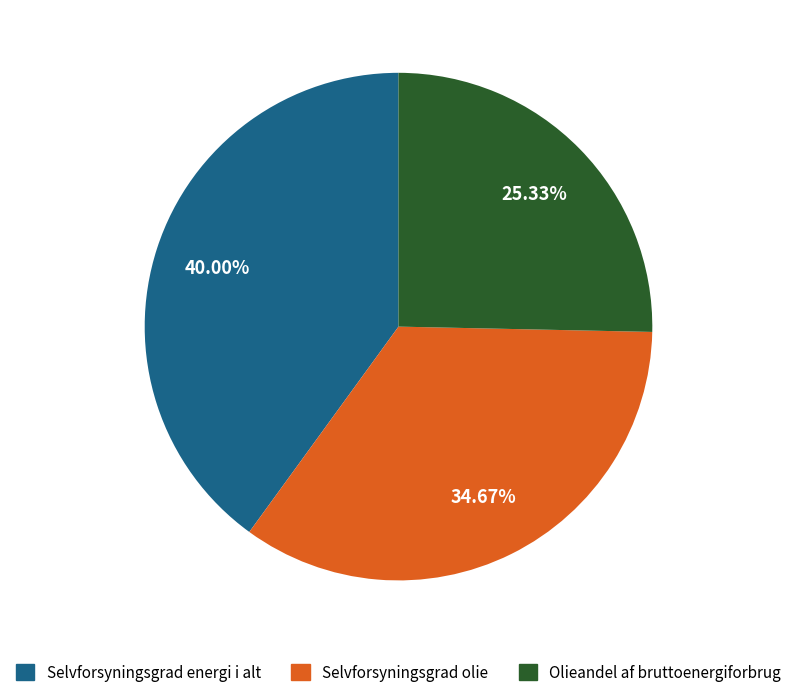

How many segments does this pie chart have?

3